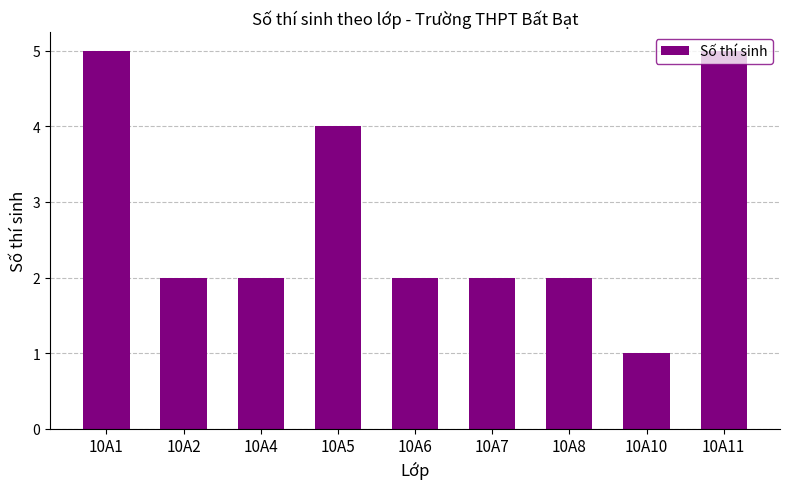

What is the ratio of the value at 10A7 to the value at 10A5?

0.5